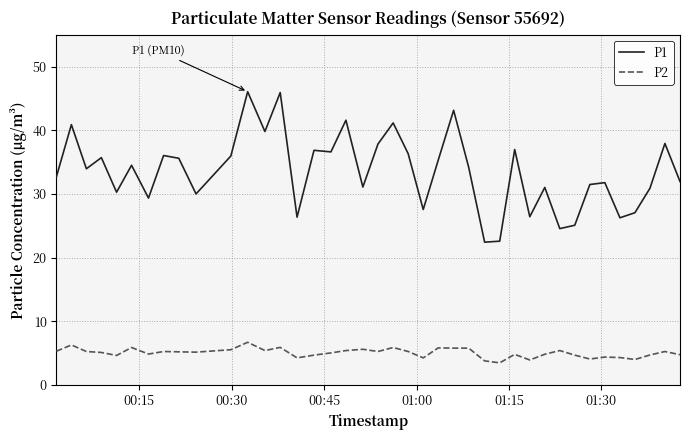

True or false: P1 and P2 cross at least once.

False